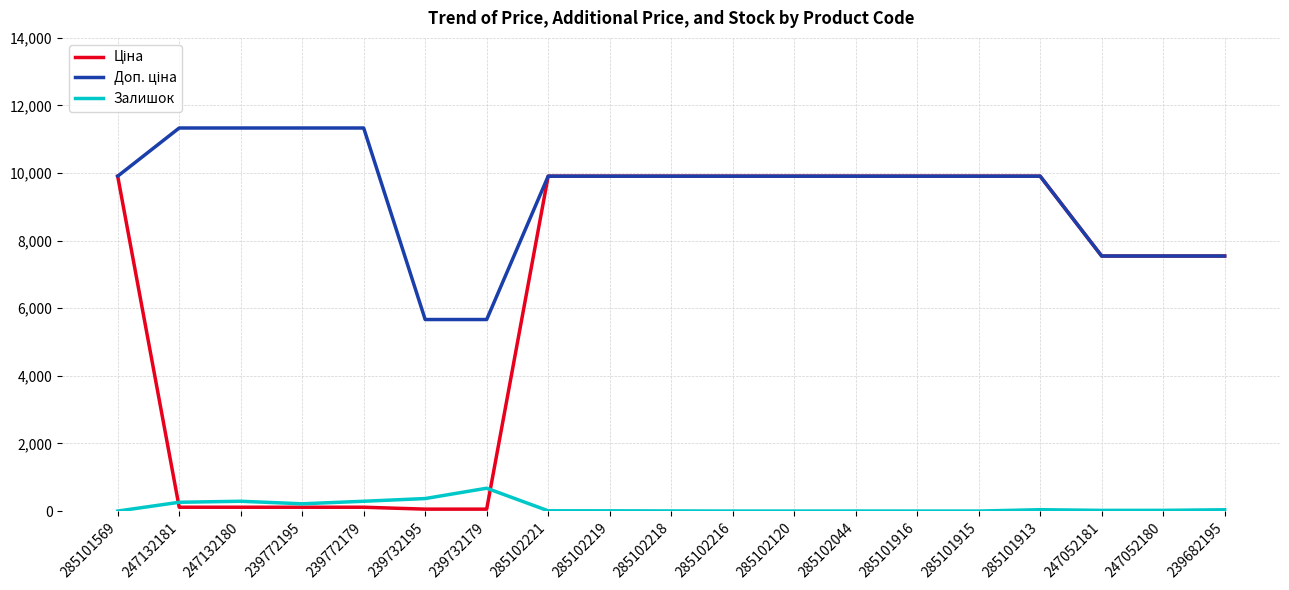

Which category has the highest value in the Залишок series?

239732179